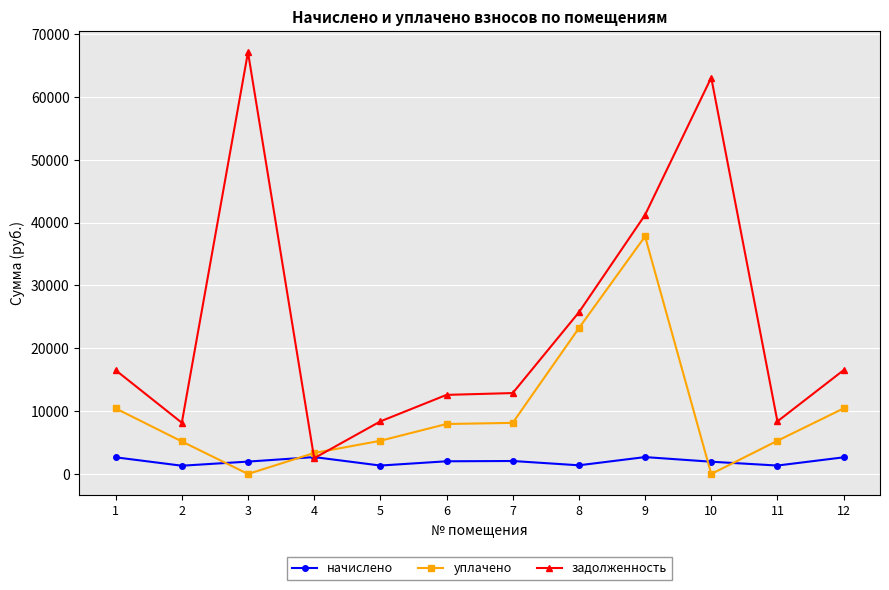

True or false: уплачено has more than 0 points higher than both neighbors.

True